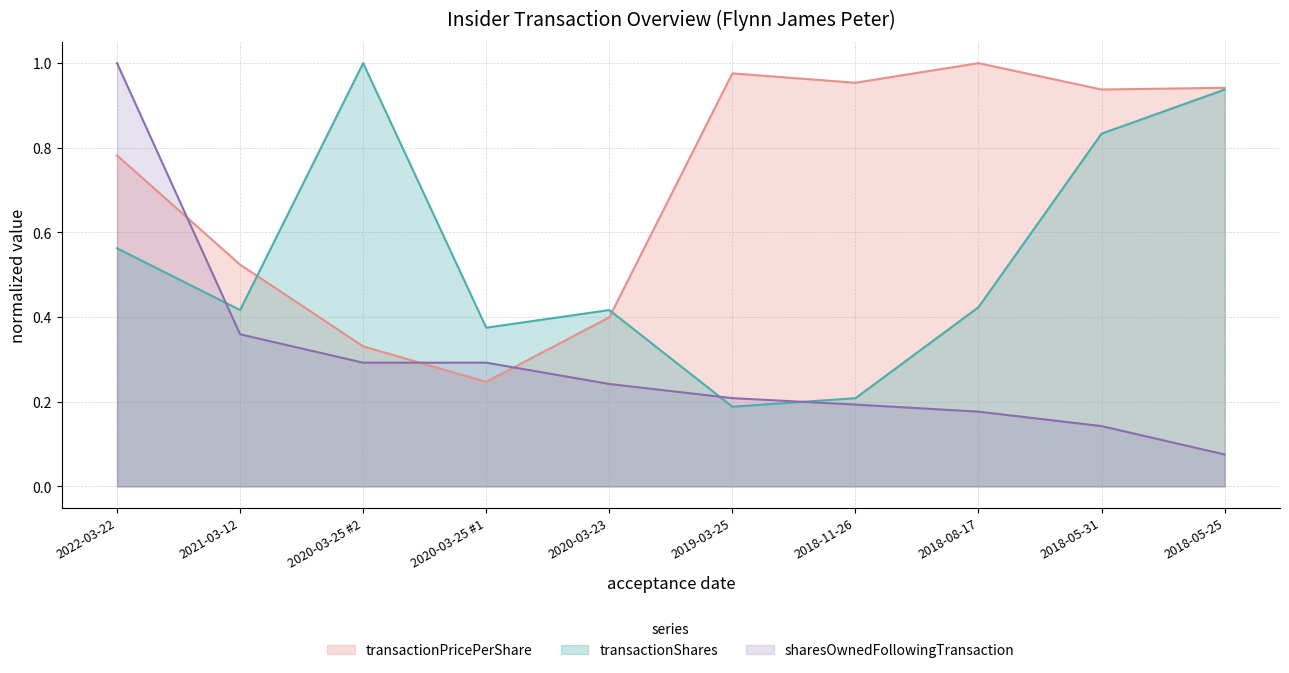

Which series ends up on top after the final intersection of sharesOwnedFollowingTransaction and transactionPricePerShare?

transactionPricePerShare